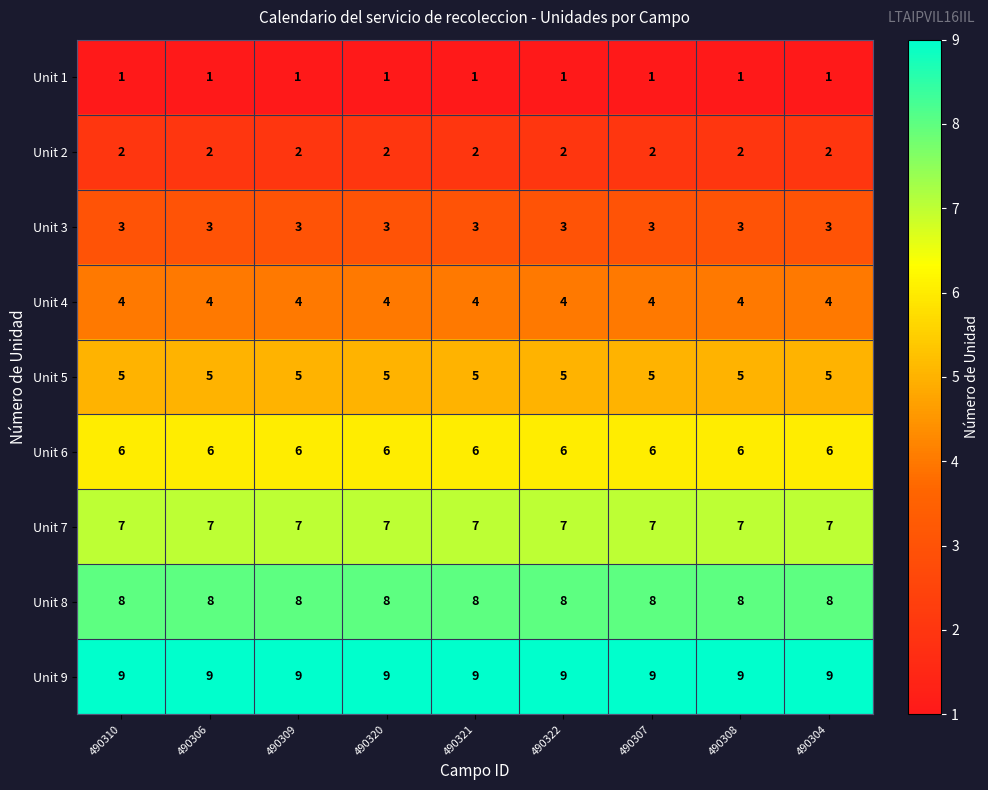

What is the sum of the Unit 7 values at 490309 and 490308?

14